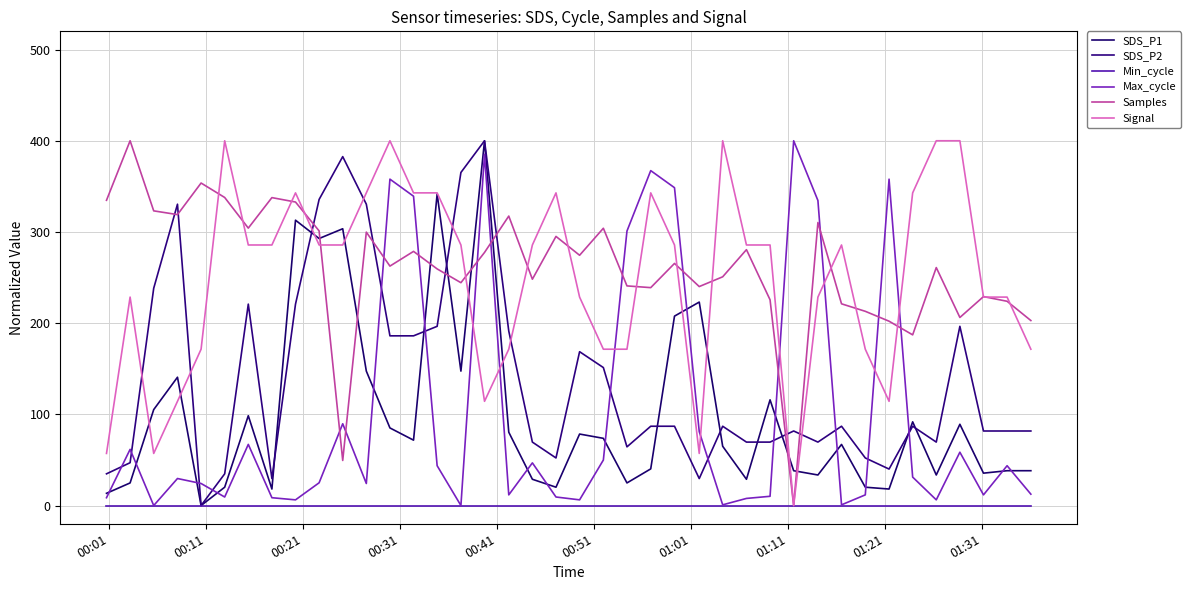

What is the value of the SDS_P1 point at the 22nd from the left?

73.7